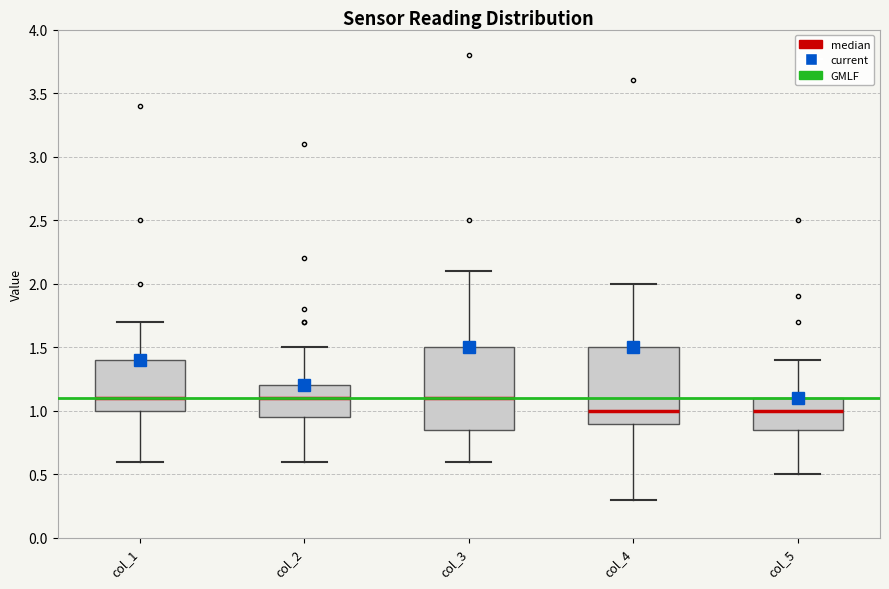

Reading left to right, read every box against the y-axis: the position of its median line, the range the box covers, and the ends of its whiskers. The values are not printed on the chart, so give them approximately, as read against the axis.

col_1: median 1.10, box 1.00 to 1.40, whiskers 0.60 to 1.70
col_2: median 1.10, box 0.95 to 1.20, whiskers 0.60 to 1.50
col_3: median 1.10, box 0.85 to 1.50, whiskers 0.60 to 2.10
col_4: median 1.00, box 0.90 to 1.50, whiskers 0.30 to 2.00
col_5: median 1.00, box 0.85 to 1.10, whiskers 0.50 to 1.40